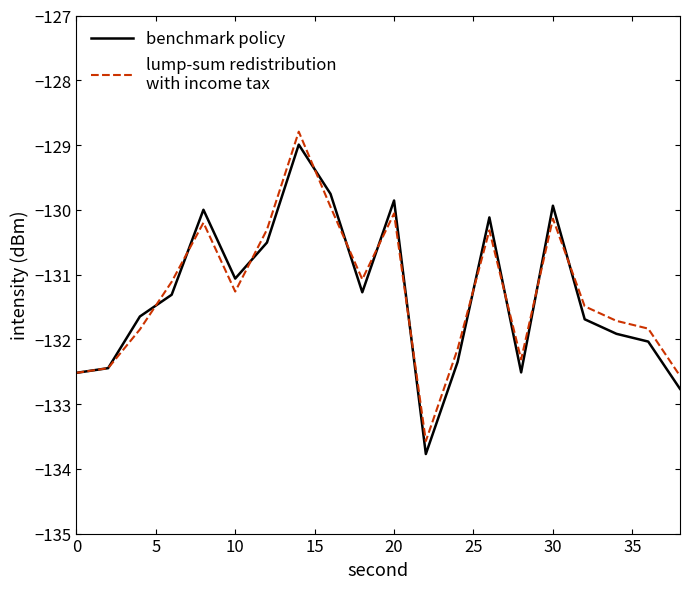

What is the greatest value displayed?

-128.8